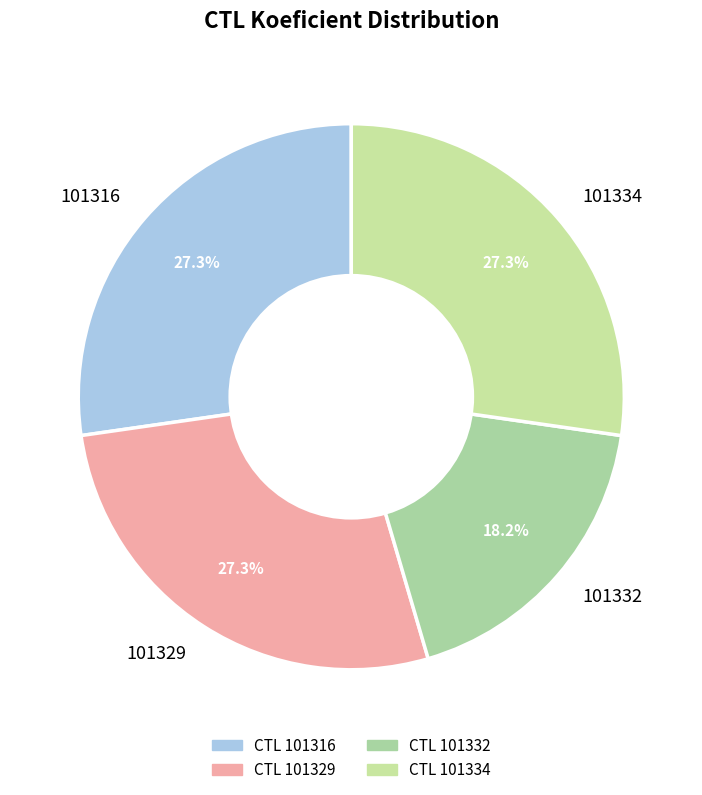

Which category has the smallest portion of the pie?

101332